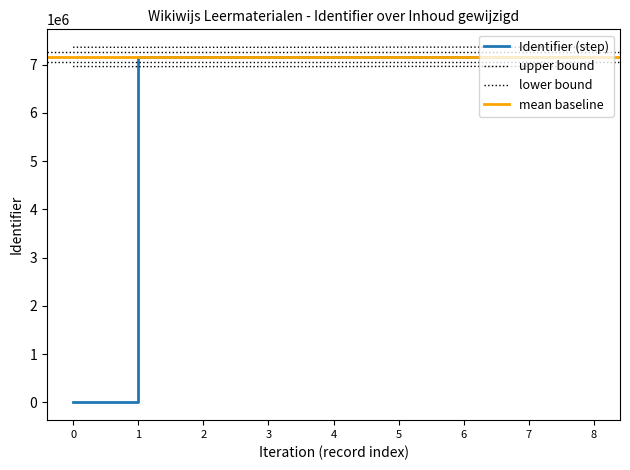

How many categories are shown in the chart?

9